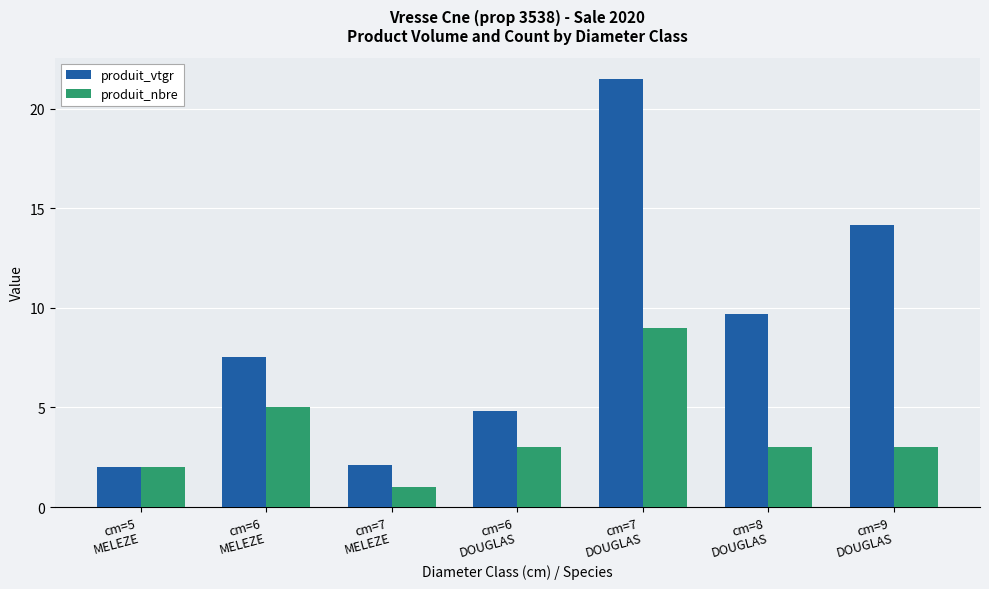

How many groups of bars are there?

7